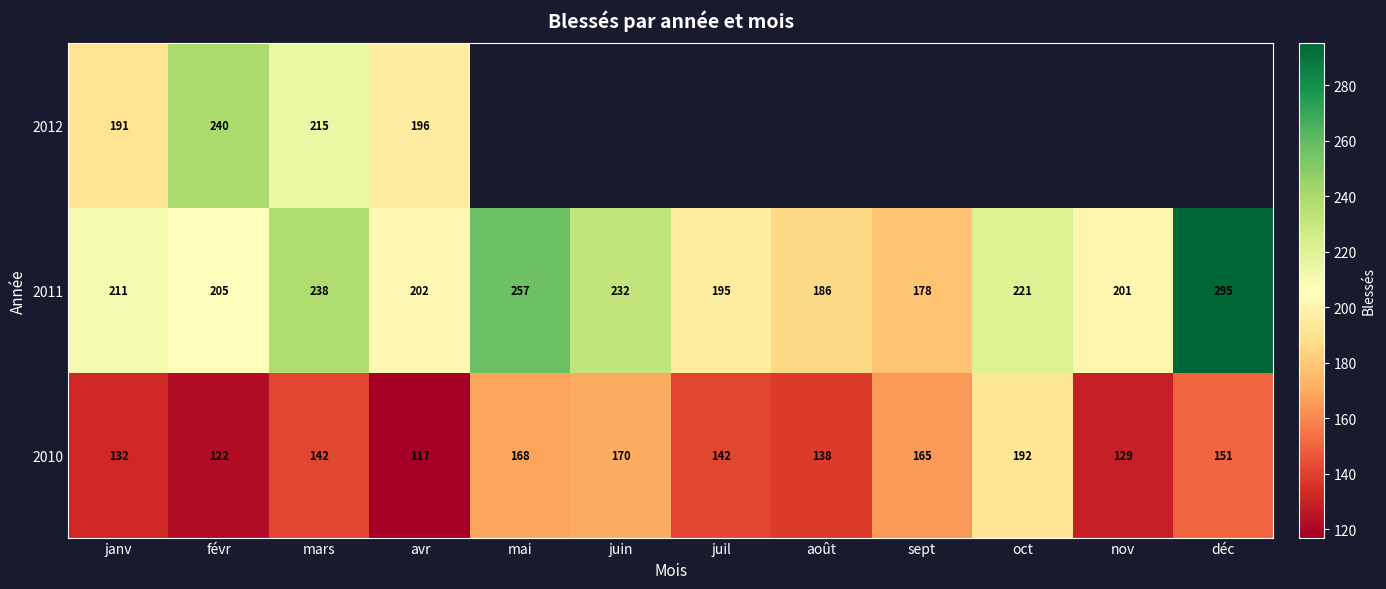

True or false: 2011 has a value of 272.8 at août.

False